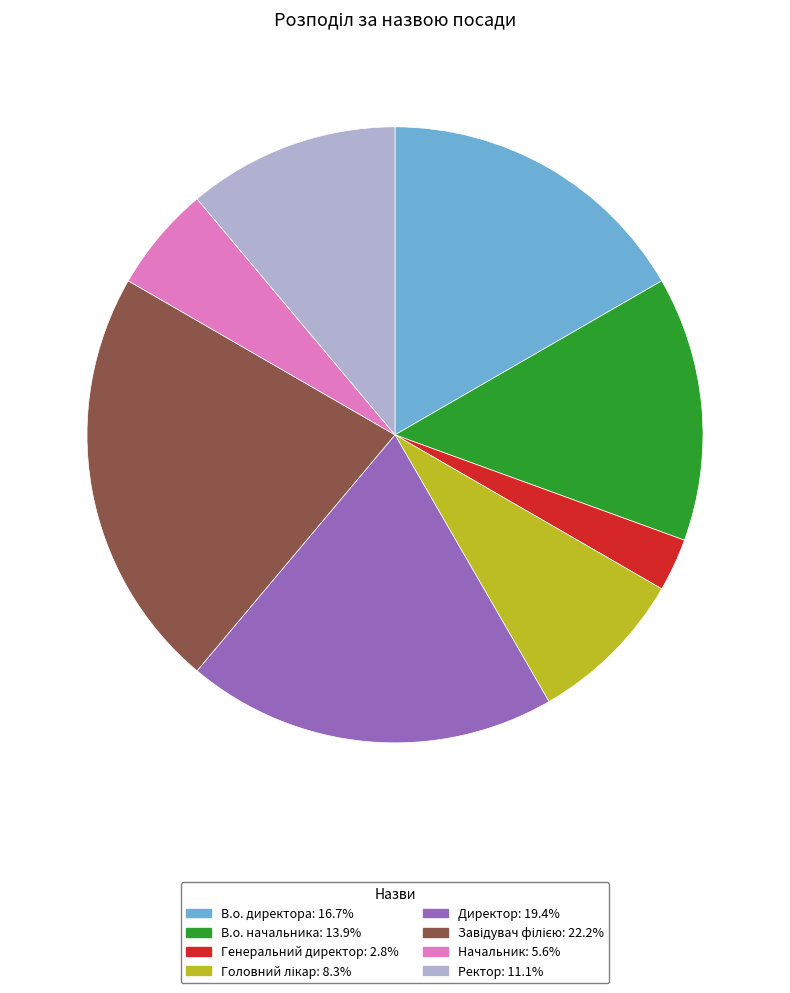

Does В.о. директора: 16.7% account for over 50% of the chart?

No